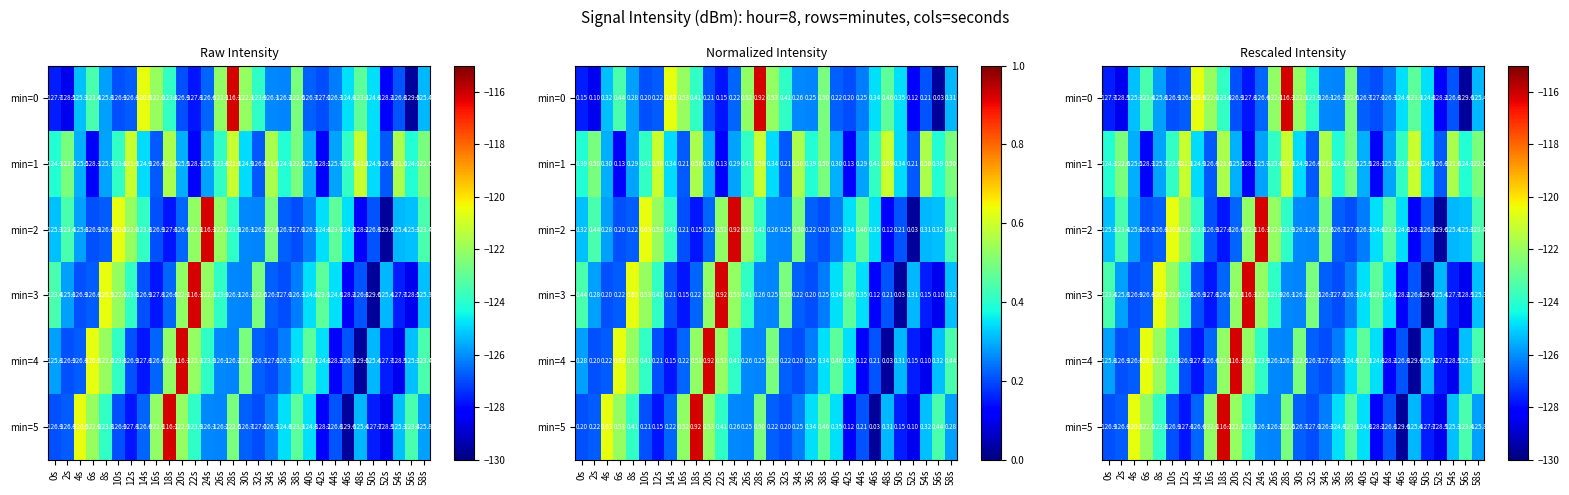

What is the minimum value for min=3?

-129.6